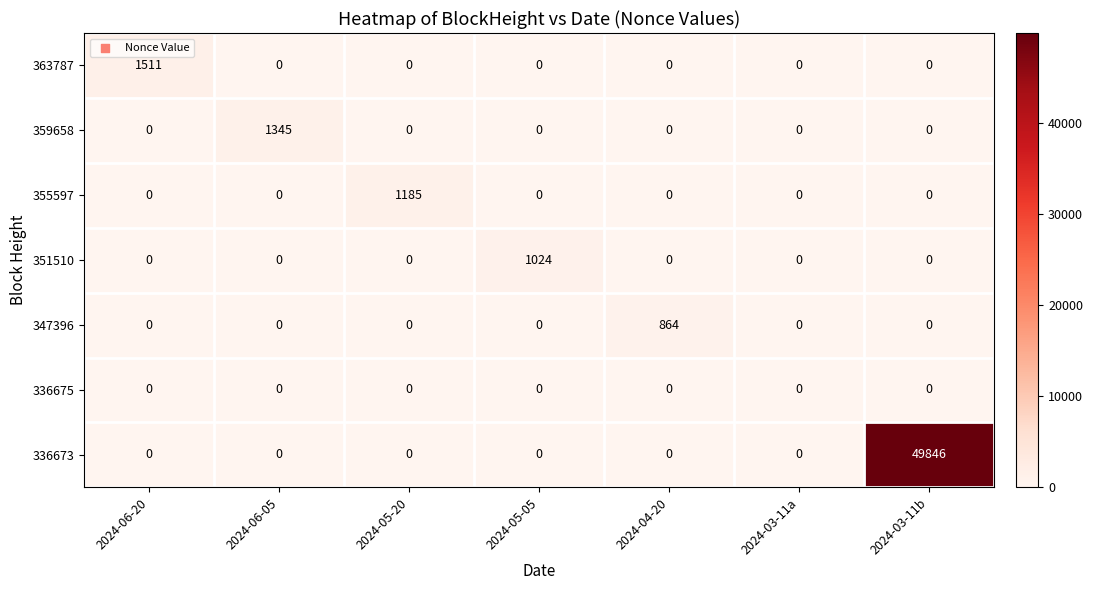

What is the highest value of the 363787 series?

1511